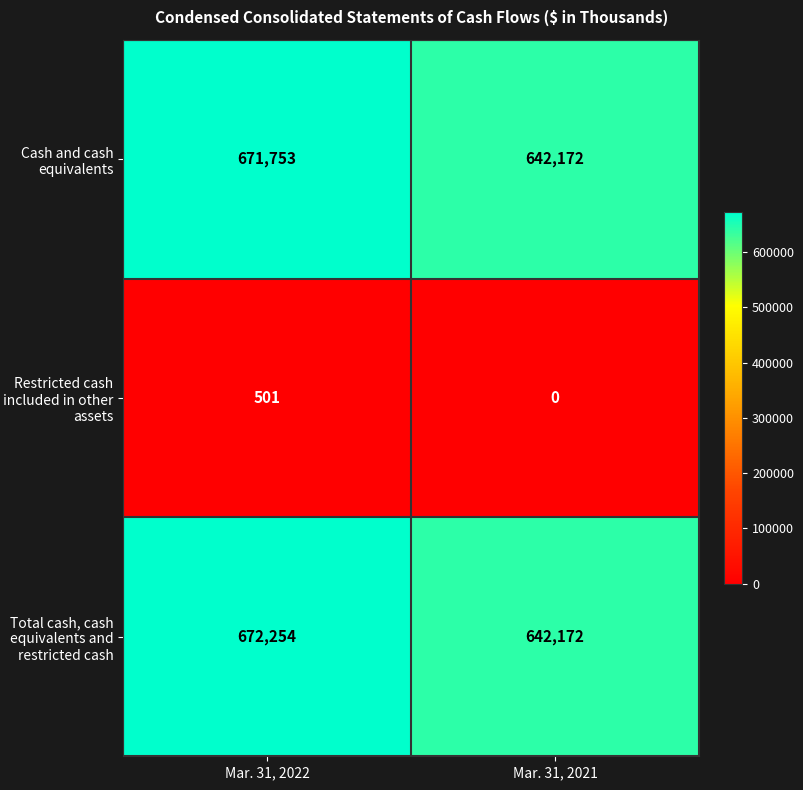

The Total cash, cash equivalents and restricted cash series shows 193459 at Mar. 31, 2022. True or false?

False